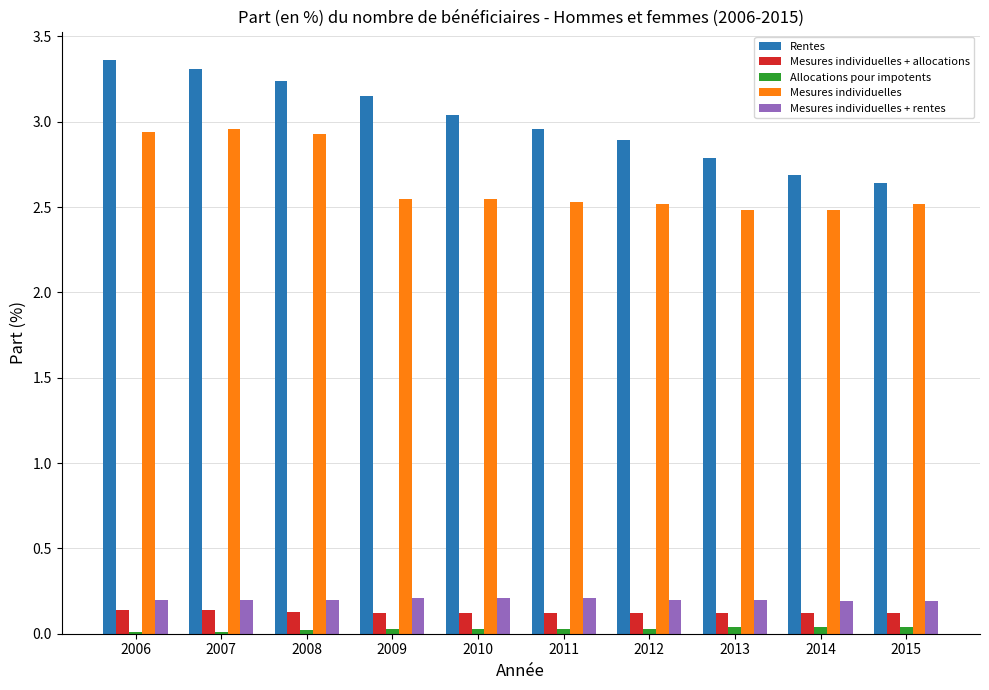

Which series has the largest total across all categories?

Rentes